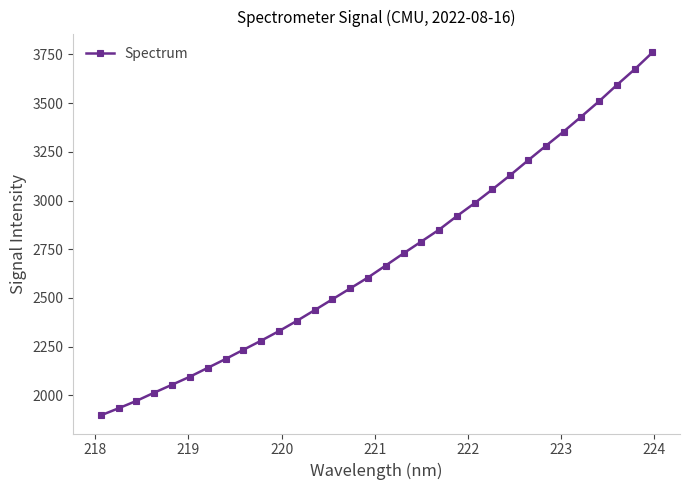

What is the value of the 9th point from the left?

2234.0